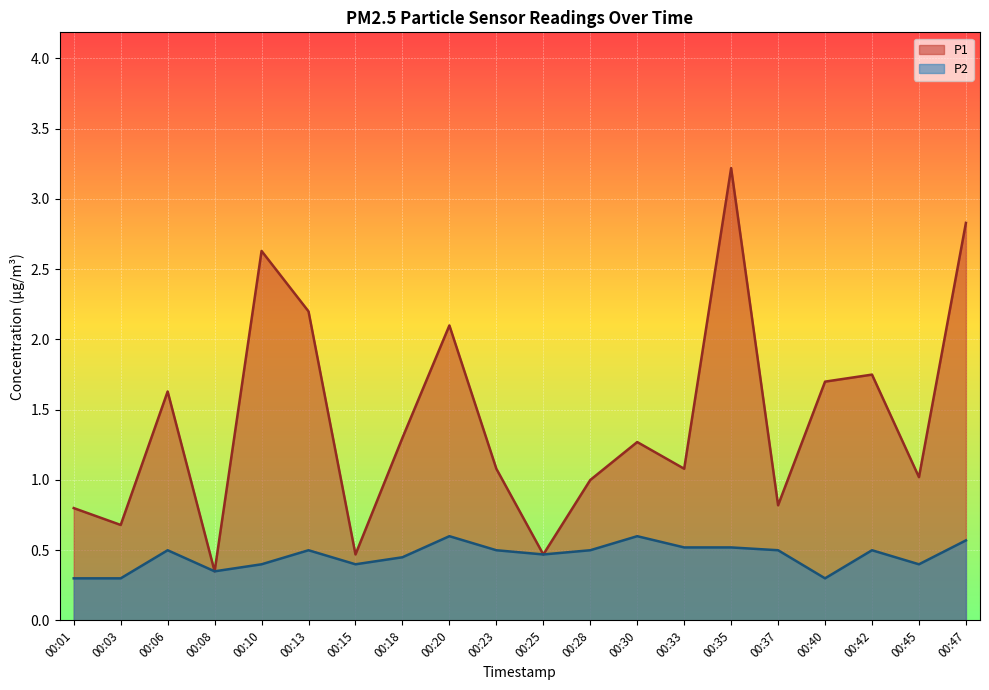

How many interior local peaks does the P1 series have?

6